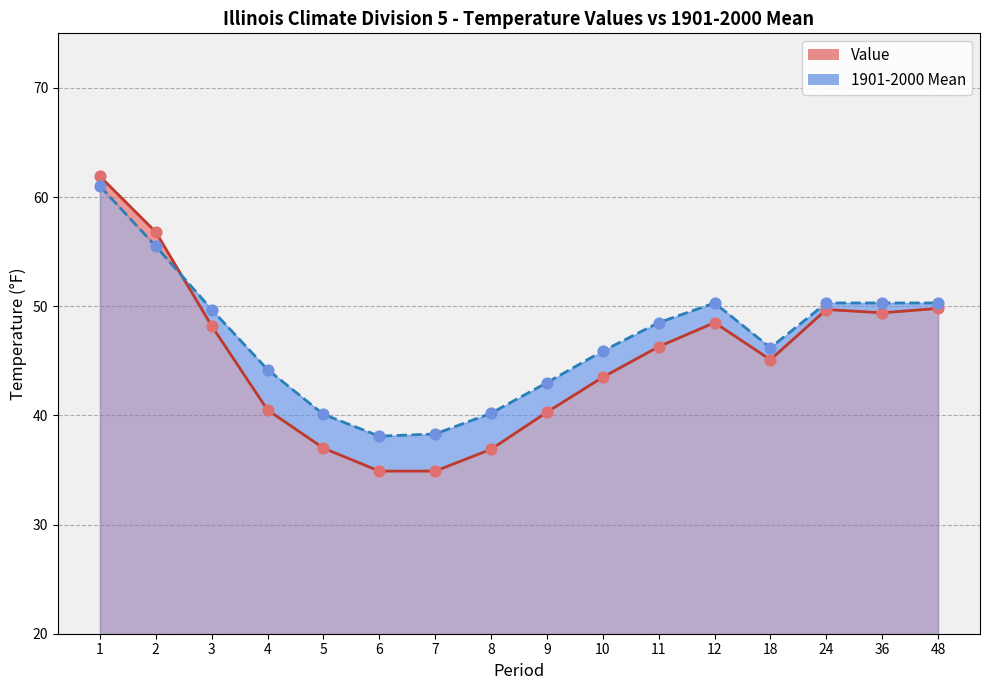

At how many categories does at least one series exceed 41?

12